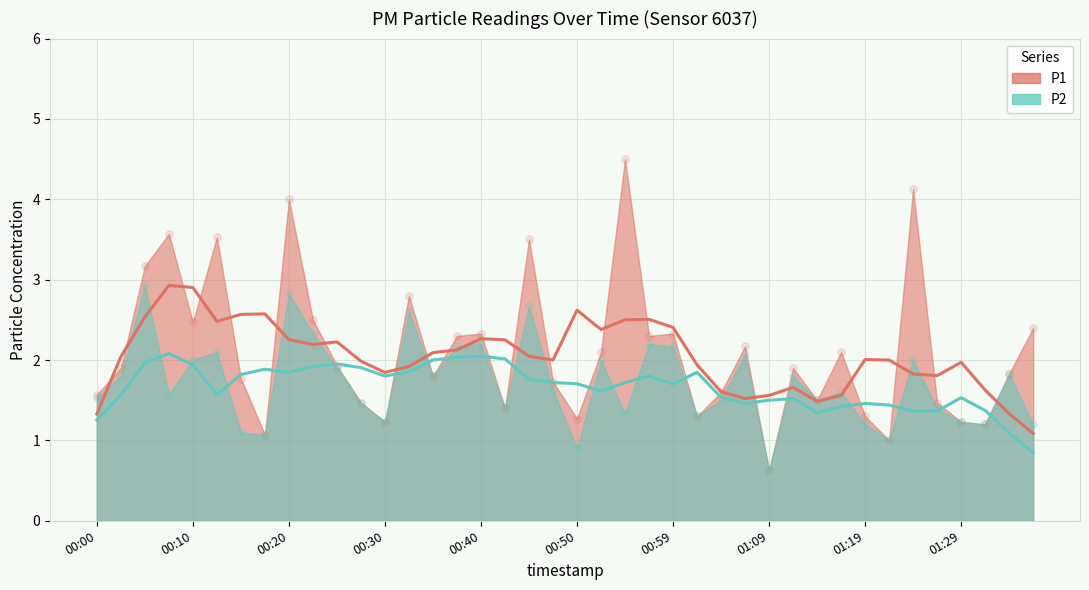

Which series reaches the minimum Y coordinate?

P2 trend